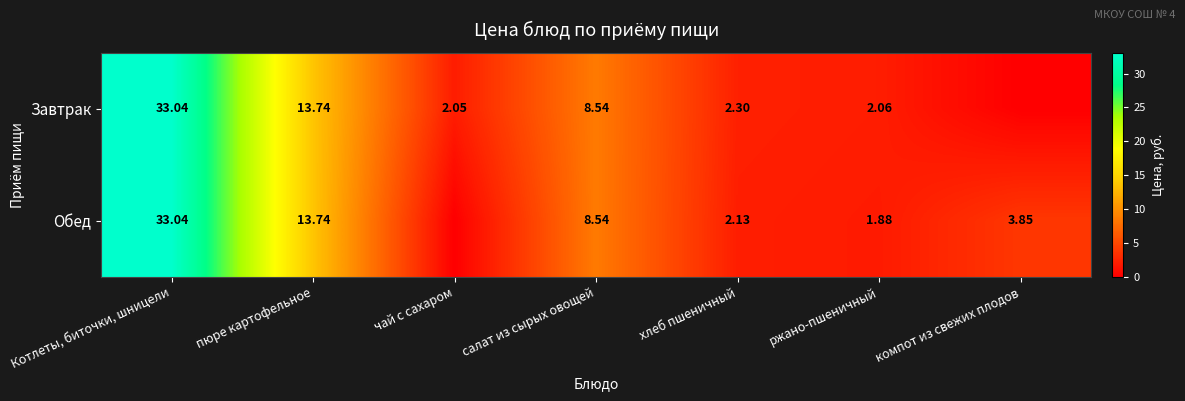

Between салат из сырых овощей and ржано-пшеничный, which series saw the biggest shift?

Обед